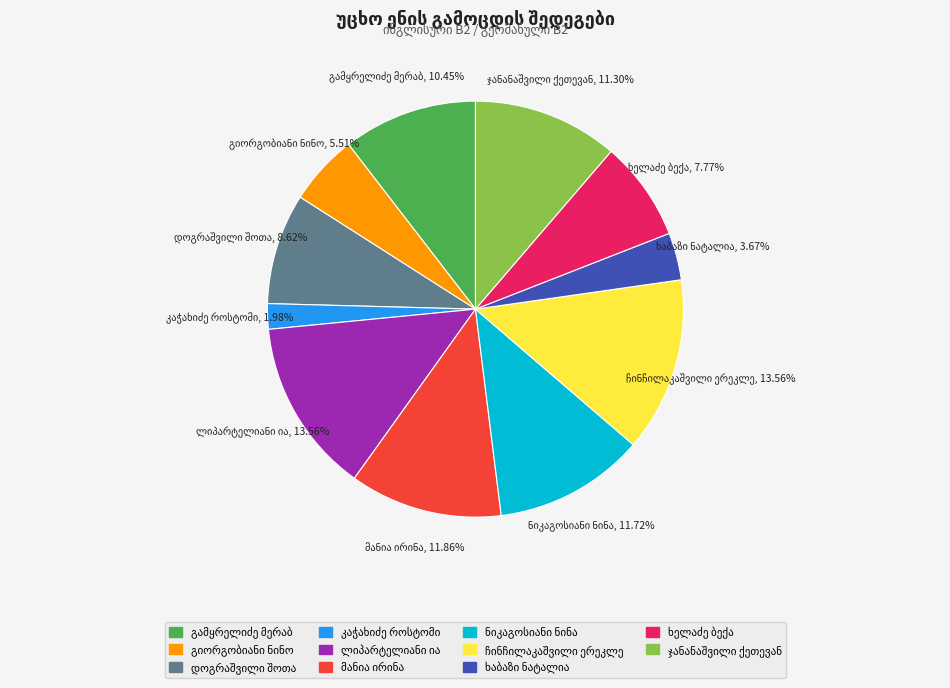

Does any single category account for the majority?

No